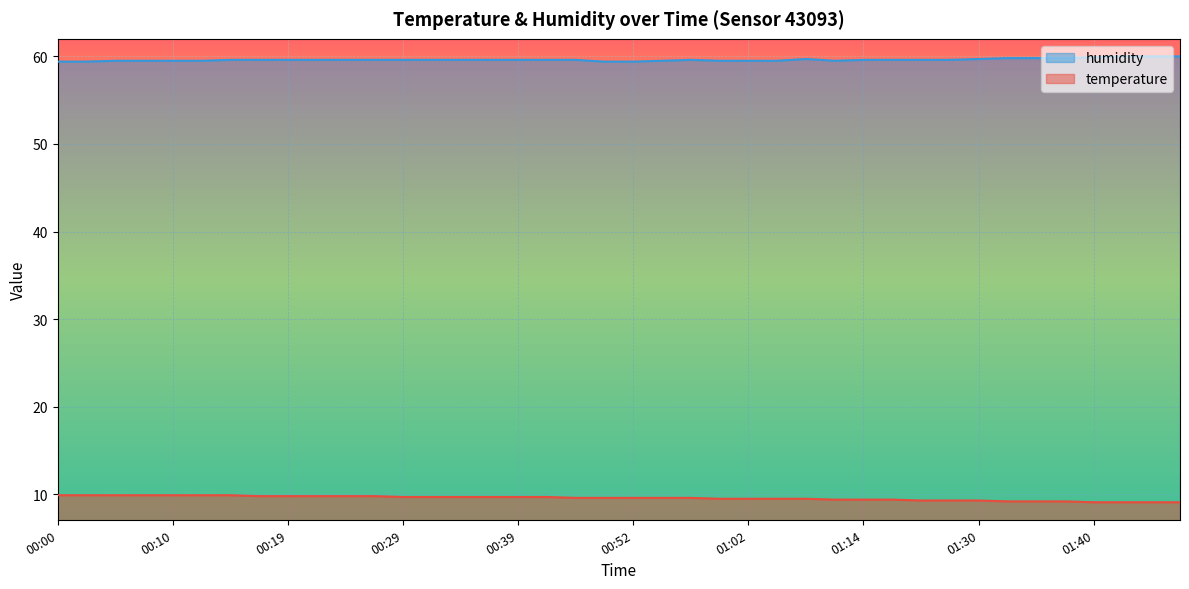

Is the value of temperature at 00:05 greater than the value of humidity at 01:42?

No